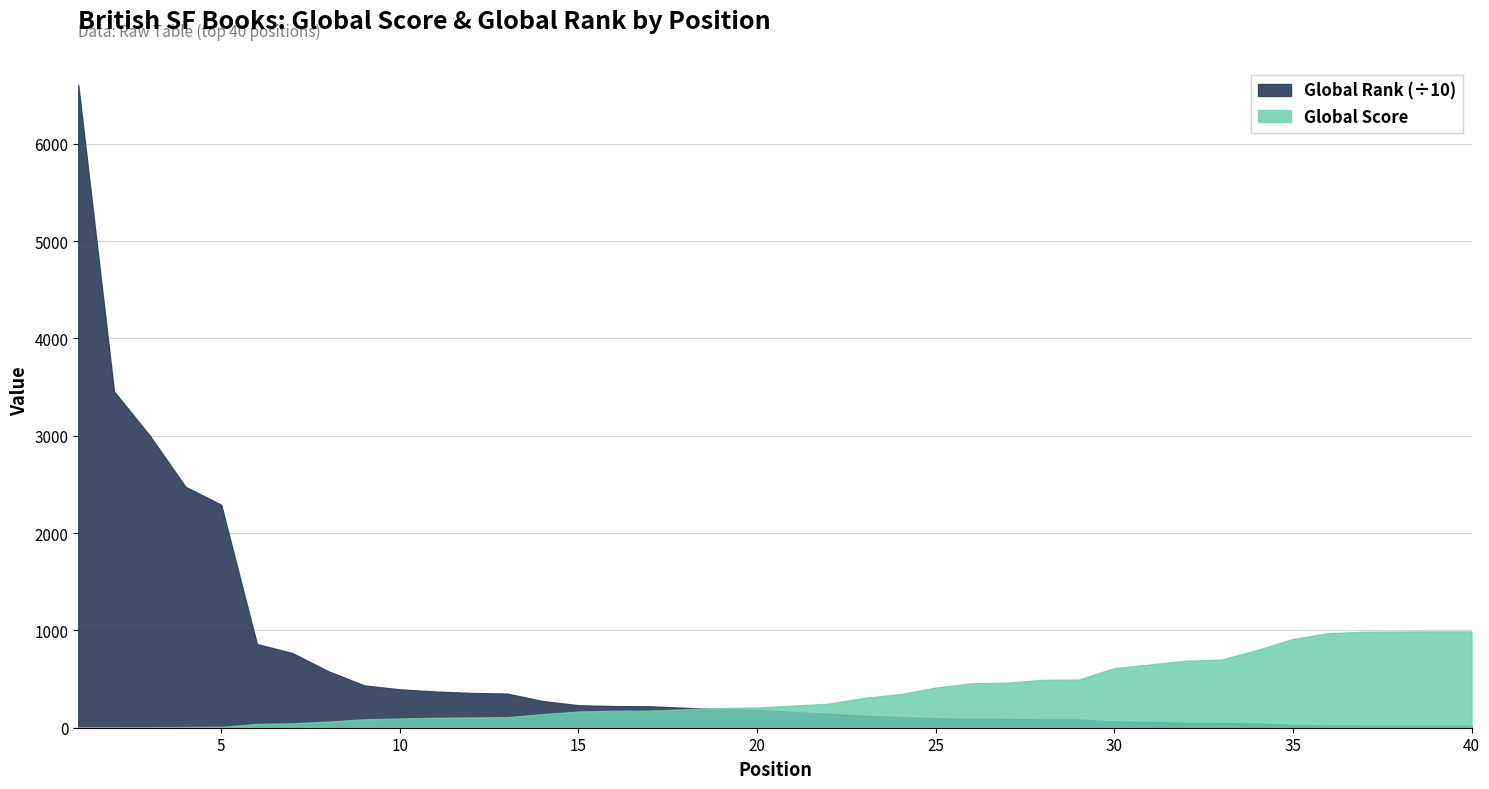

What is the total value across all series at 3?

3057